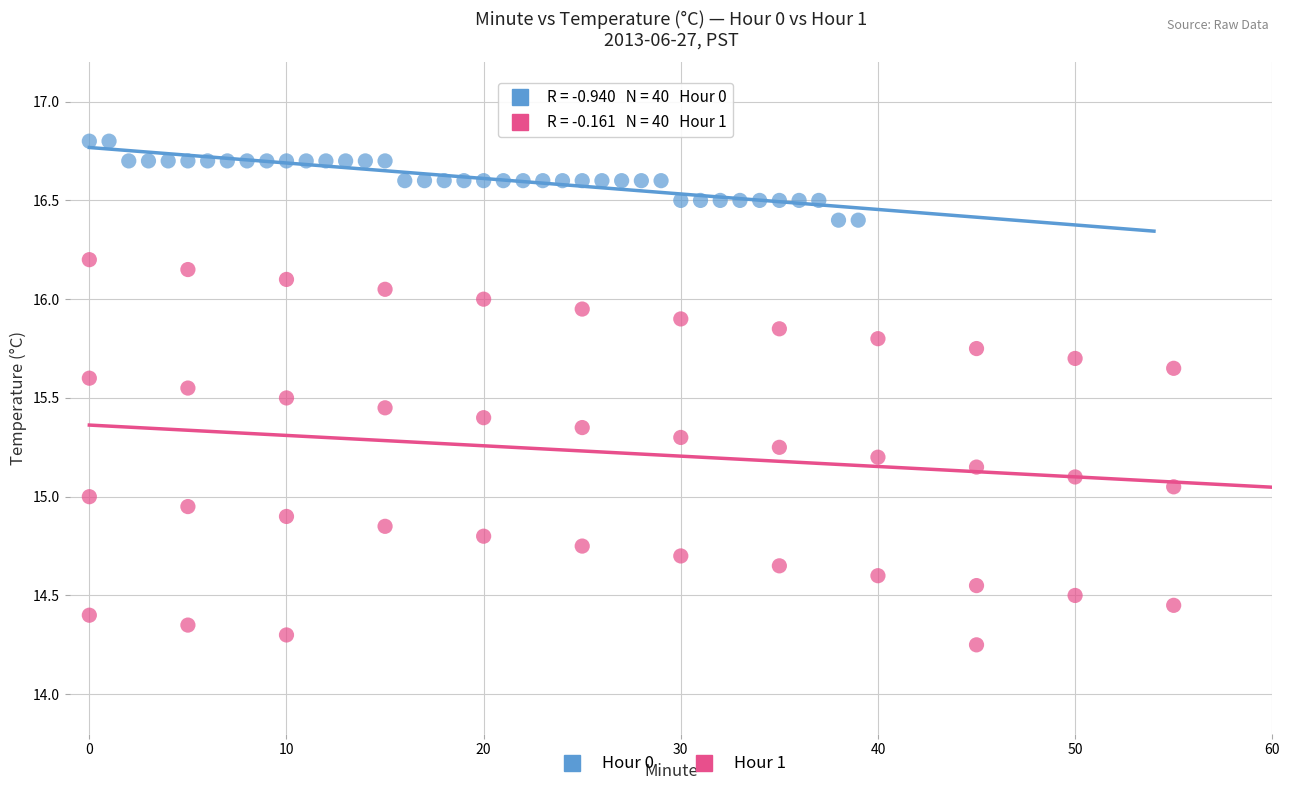

Which series reaches the maximum Y coordinate?

Hour 0